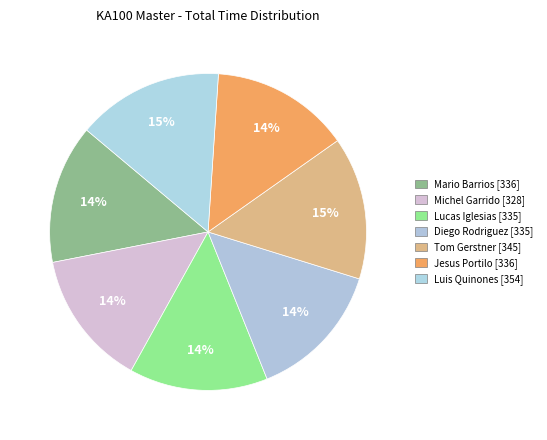

How many slices are in this pie chart?

7